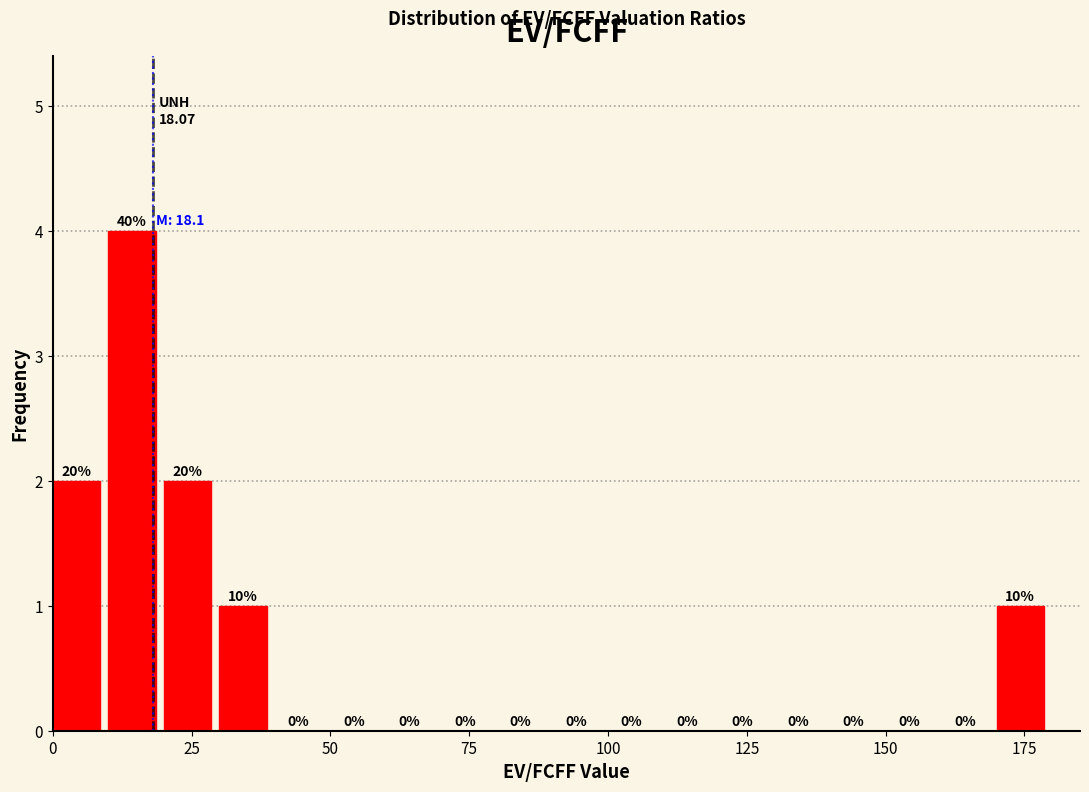

Read against the x-axis, roughly where is the centre of the tallest bar?

15